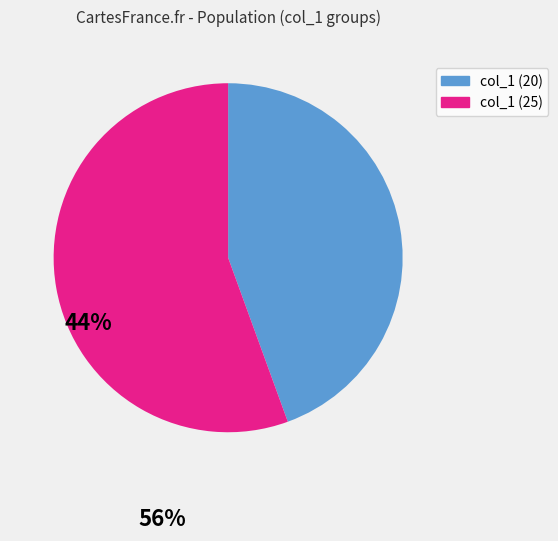

Is there any slice that represents more than half of the pie?

Yes